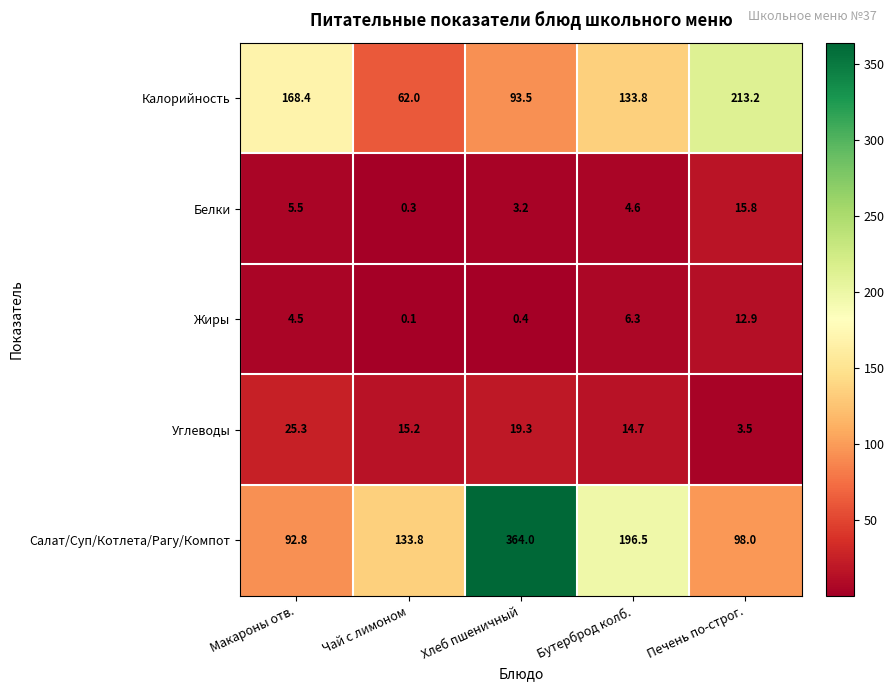

True or false: Белки has a value of 3.2 at Хлеб пшеничный.

True